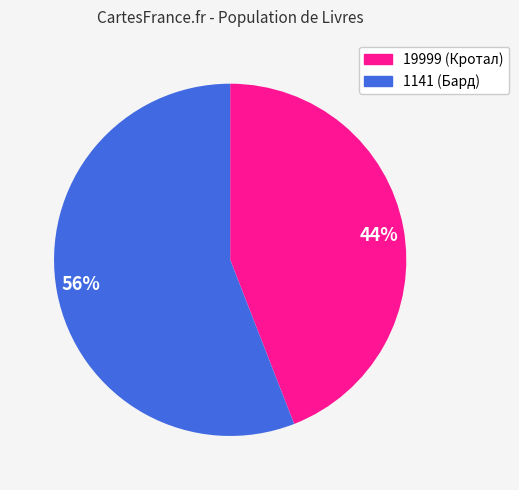

Is it true that 19999 is 37% of the pie?

False